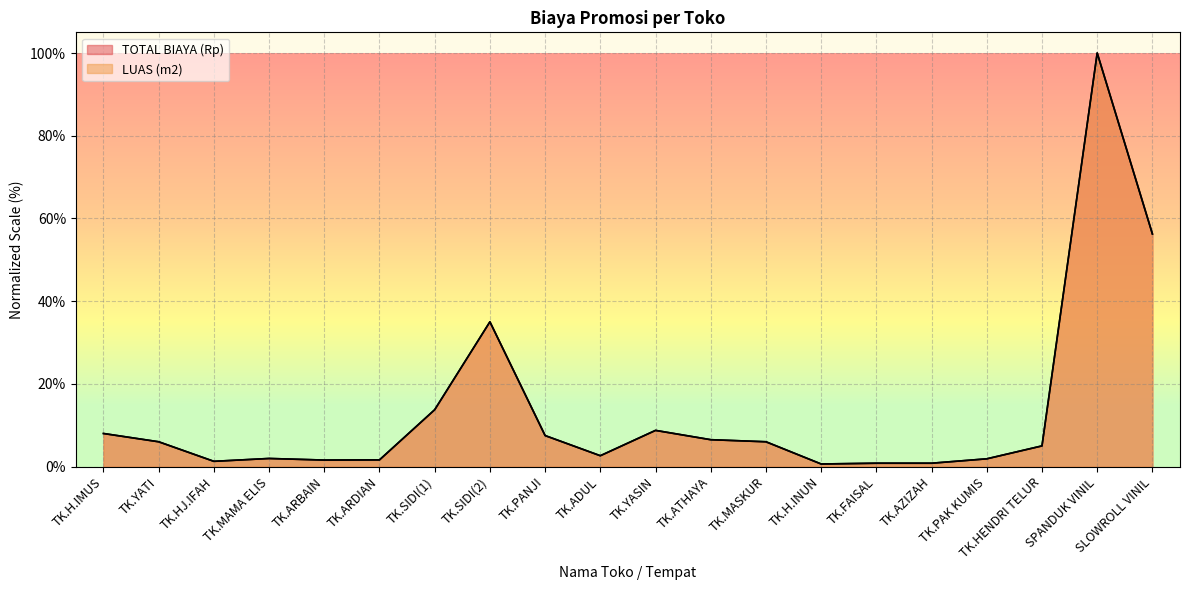

True or false: LUAS (m2) and TOTAL BIAYA (Rp) cross at least once.

False